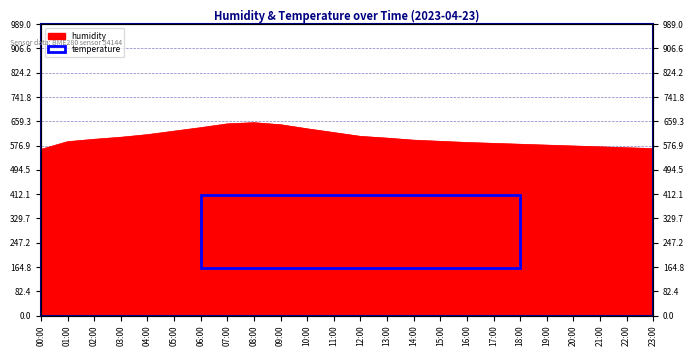

Between 16:00 and 00:00, which is larger?

16:00